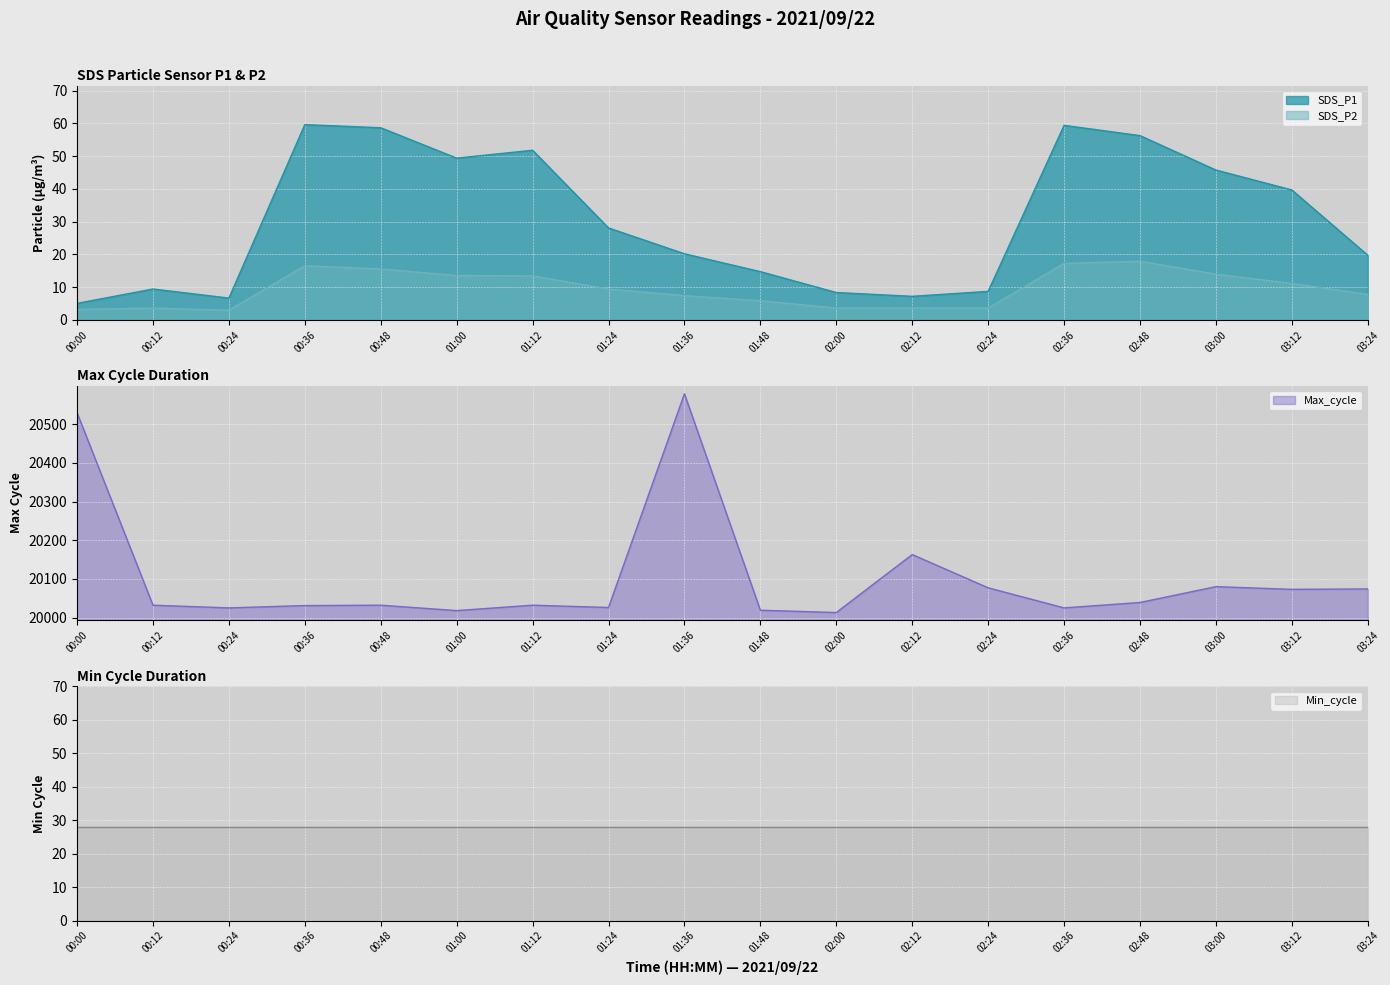

At which category does SDS_P1 reach its first local valley?

00:24